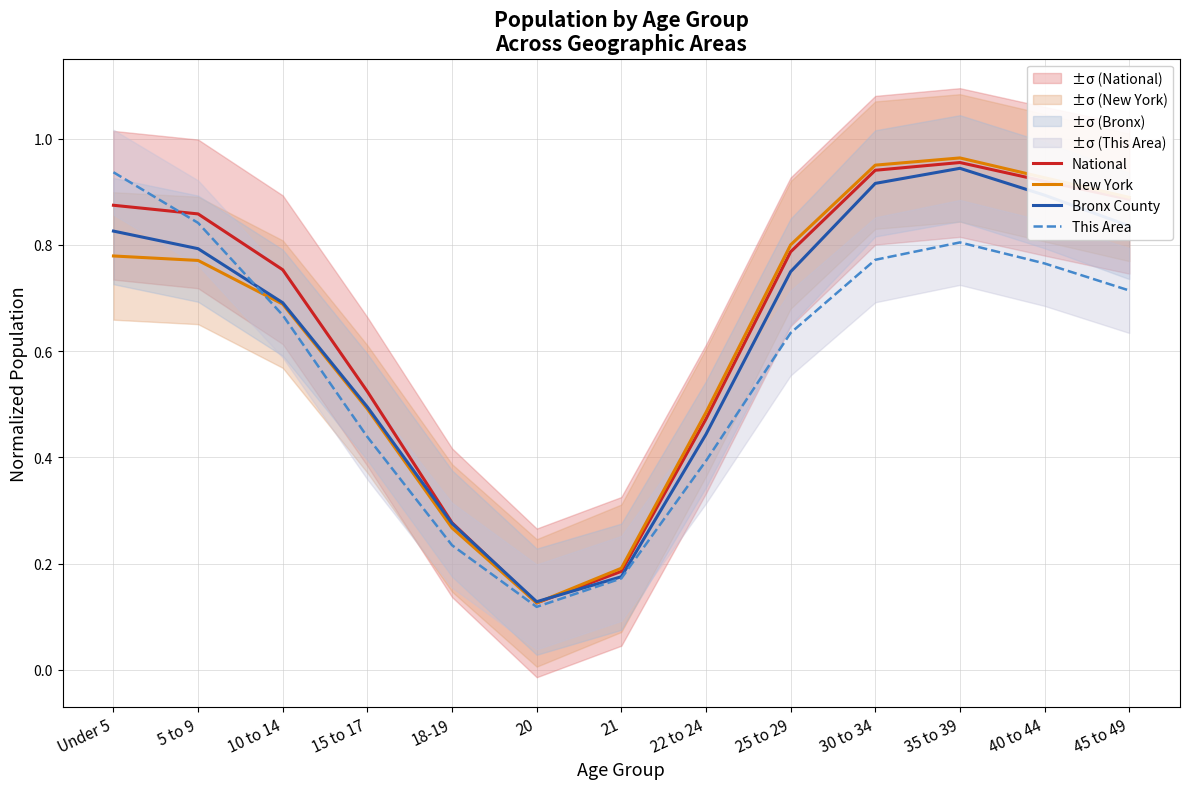

Reading left to right, what are all the values shown in this chart?

National: 0.9	0.9	0.8	0.5	0.3	0.1	0.2	0.5	0.8	0.9	1.0	0.9	0.9
New York: 0.8	0.8	0.7	0.5	0.3	0.1	0.2	0.5	0.8	1.0	1.0	0.9	0.9
Bronx County: 0.8	0.8	0.7	0.5	0.3	0.1	0.2	0.4	0.7	0.9	0.9	0.9	0.8
This Area: 0.9	0.8	0.7	0.4	0.2	0.1	0.2	0.4	0.6	0.8	0.8	0.8	0.7